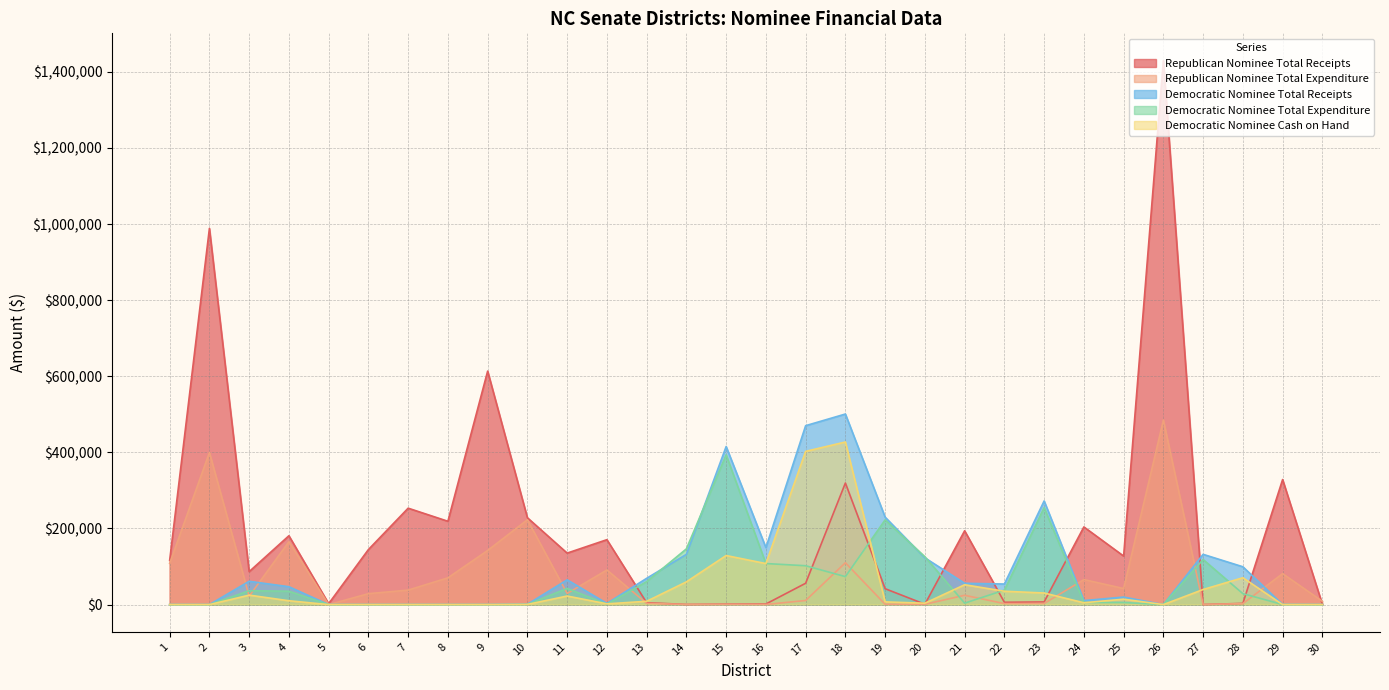

Where is Republican Nominee Total Receipts nearest to the value 714920?

9